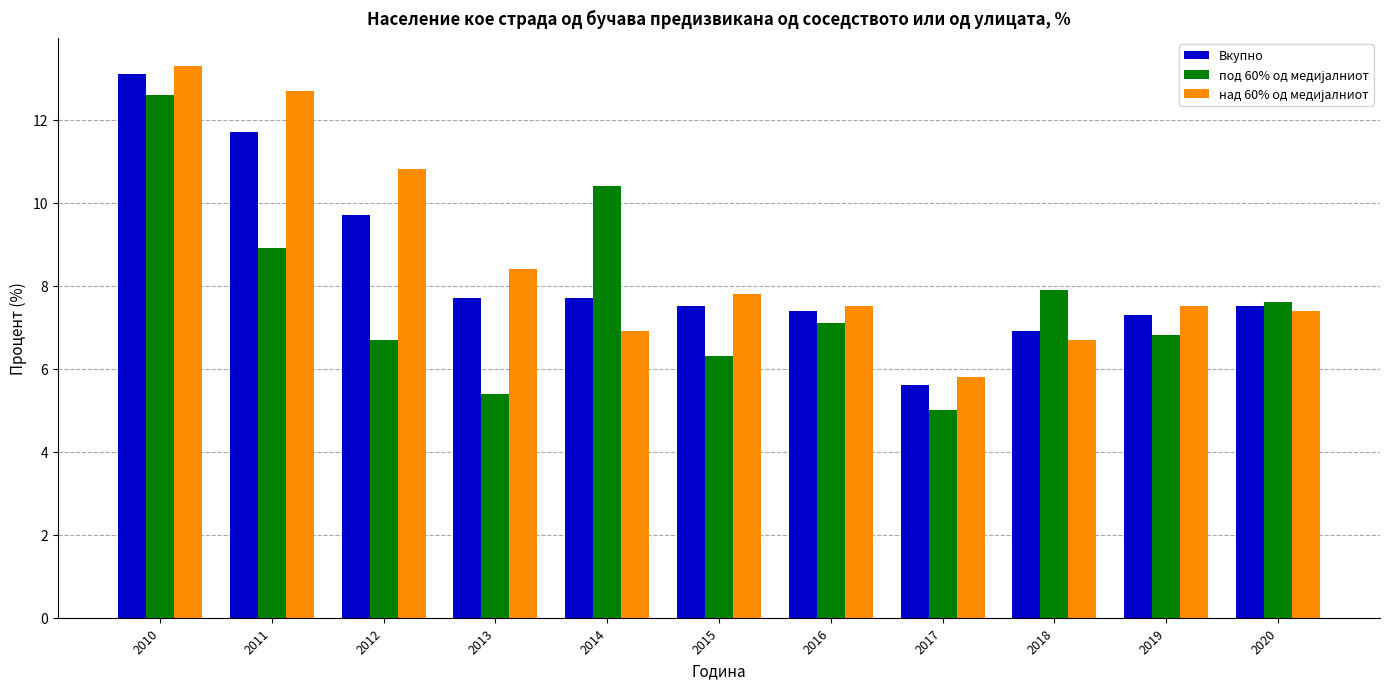

At which category does the chart reach its peak across all series?

2010